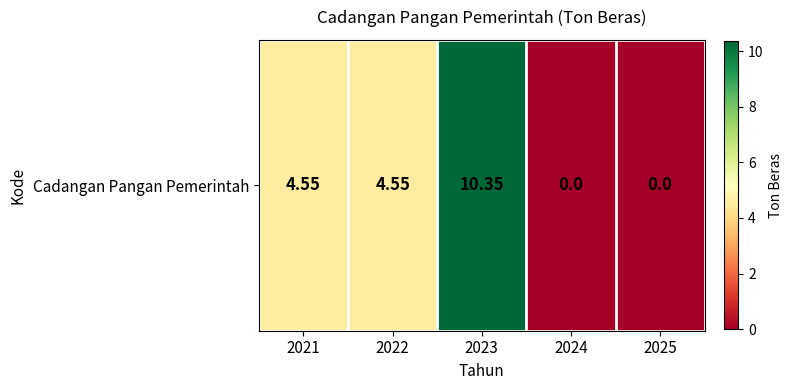

What is the difference between the values at 2022 and 2025?

4.5